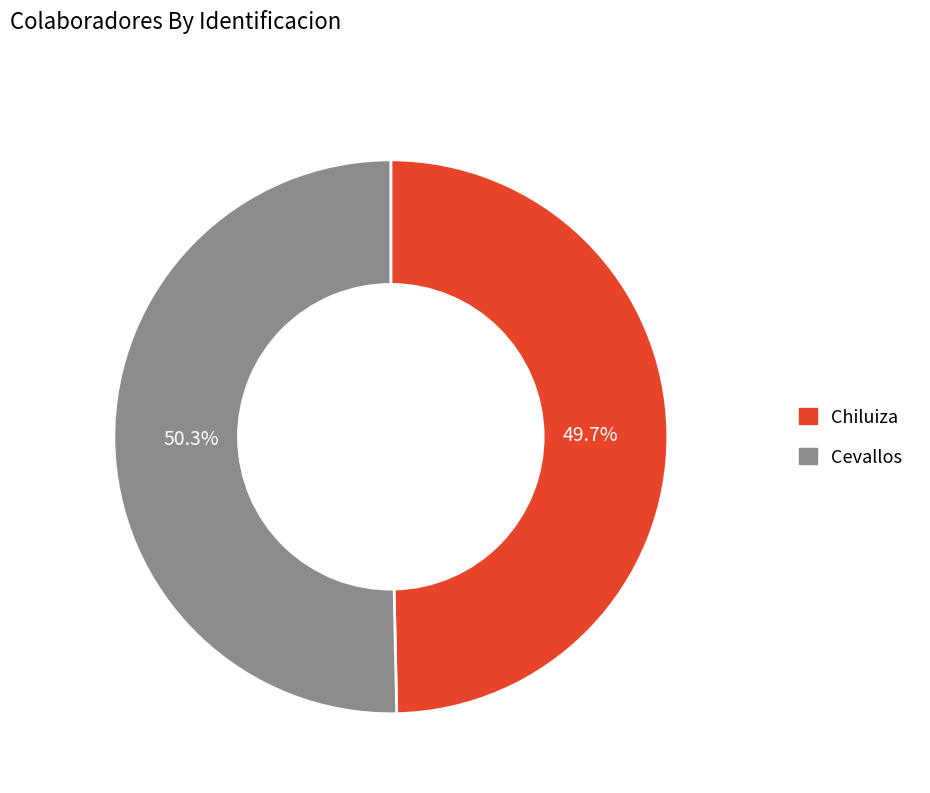

To the nearest percent, what is the difference between the Chiluiza and Cevallos slice percentages?

1%